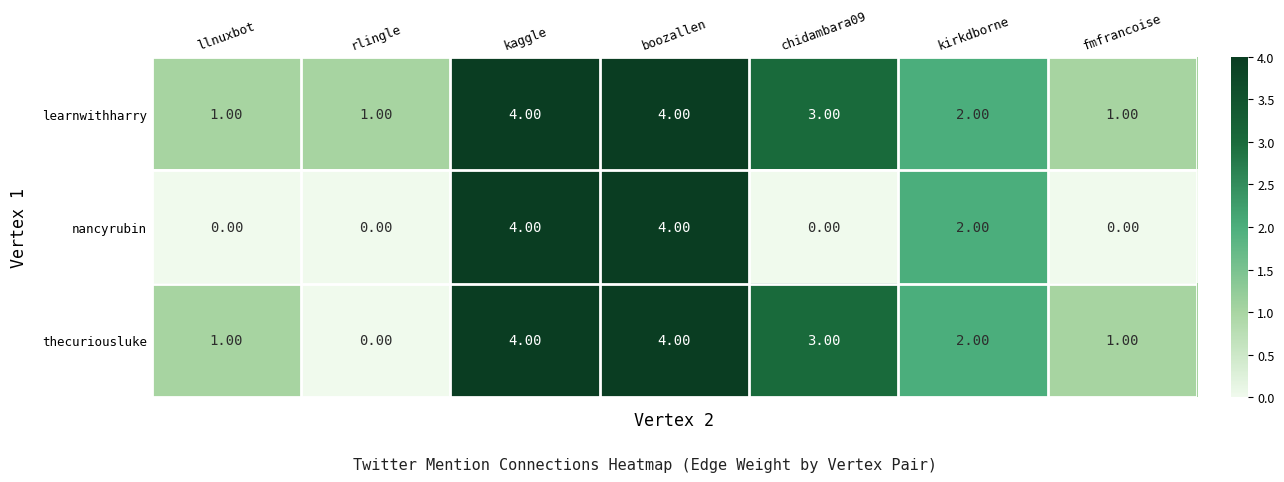

At which label is nancyrubin closest to 2?

kirkdborne